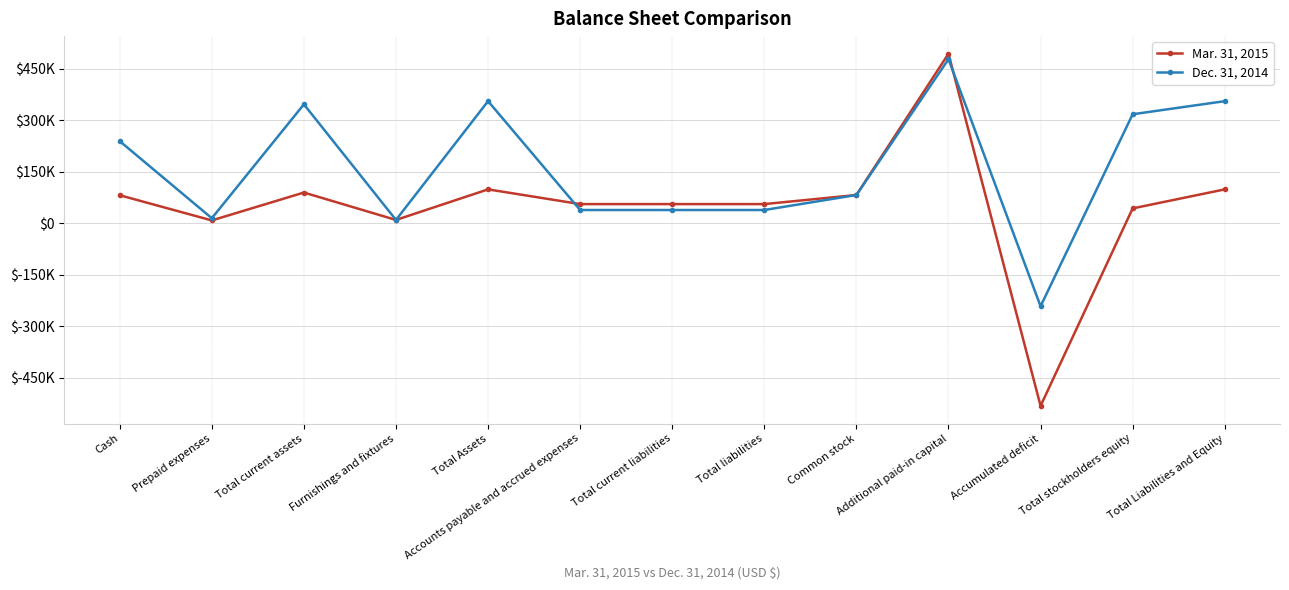

The value of Mar. 31, 2015 at Furnishings and fixtures is 3257. True or false?

False